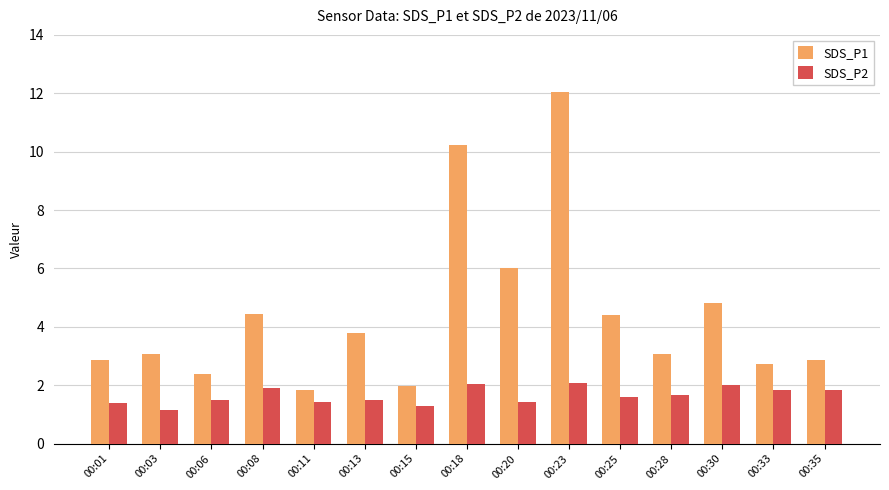

What value does the SDS_P1 series have at 00:33?

2.7